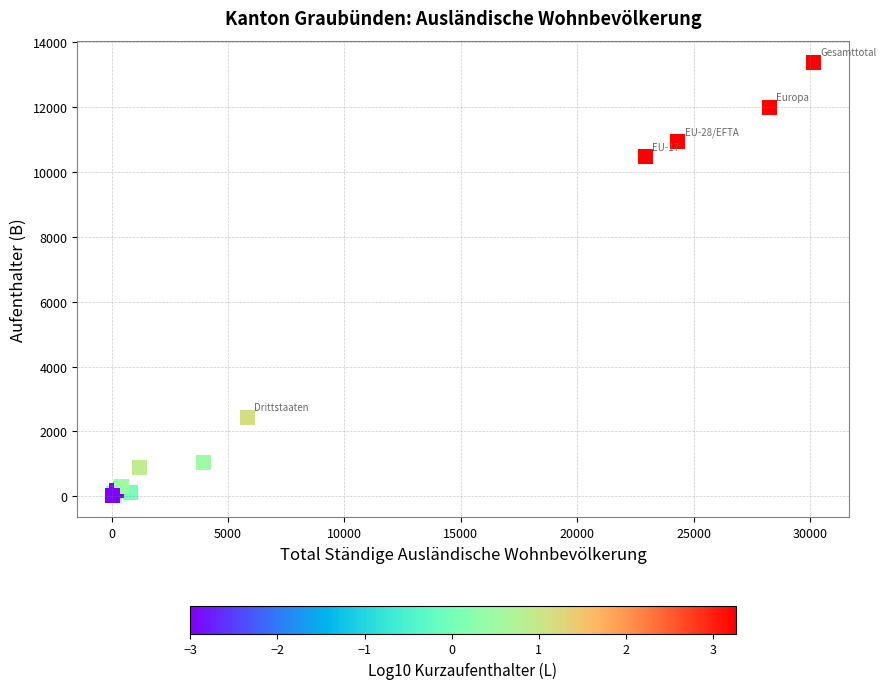

What Y value in the scatter plot is closest to 6700?

10469